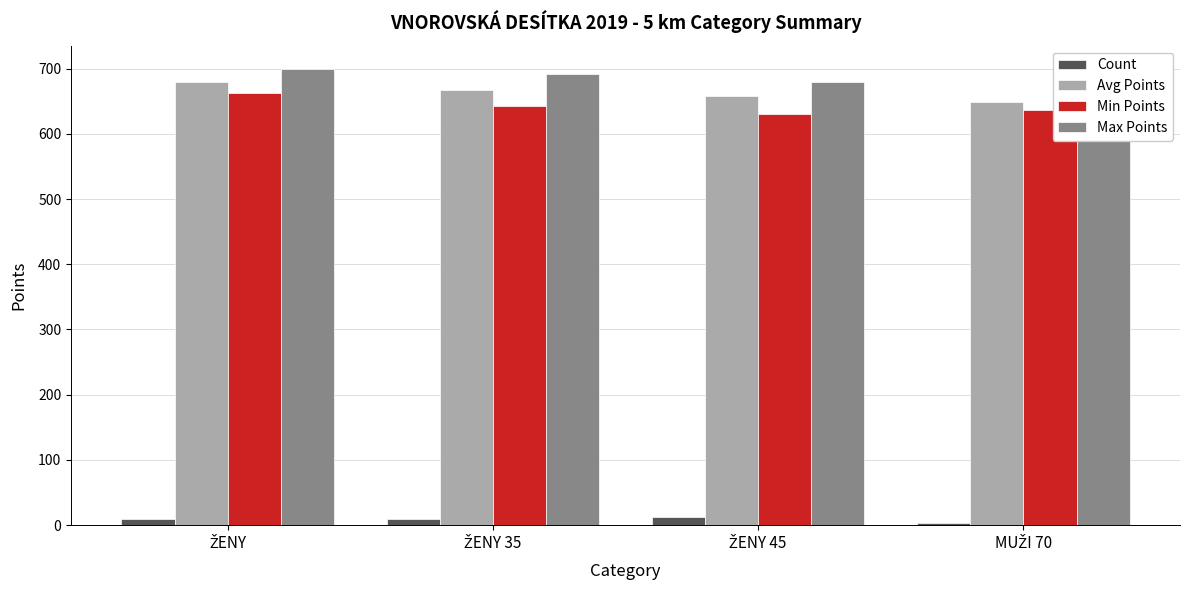

Reading left to right, what are all the values shown in this chart?

Count: 9.0	9.0	13.0	4.0
Avg Points: 679.6	667.1	657.5	649.5
Min Points: 662.0	642.0	630.0	636.0
Max Points: 700.0	692.0	680.0	678.0